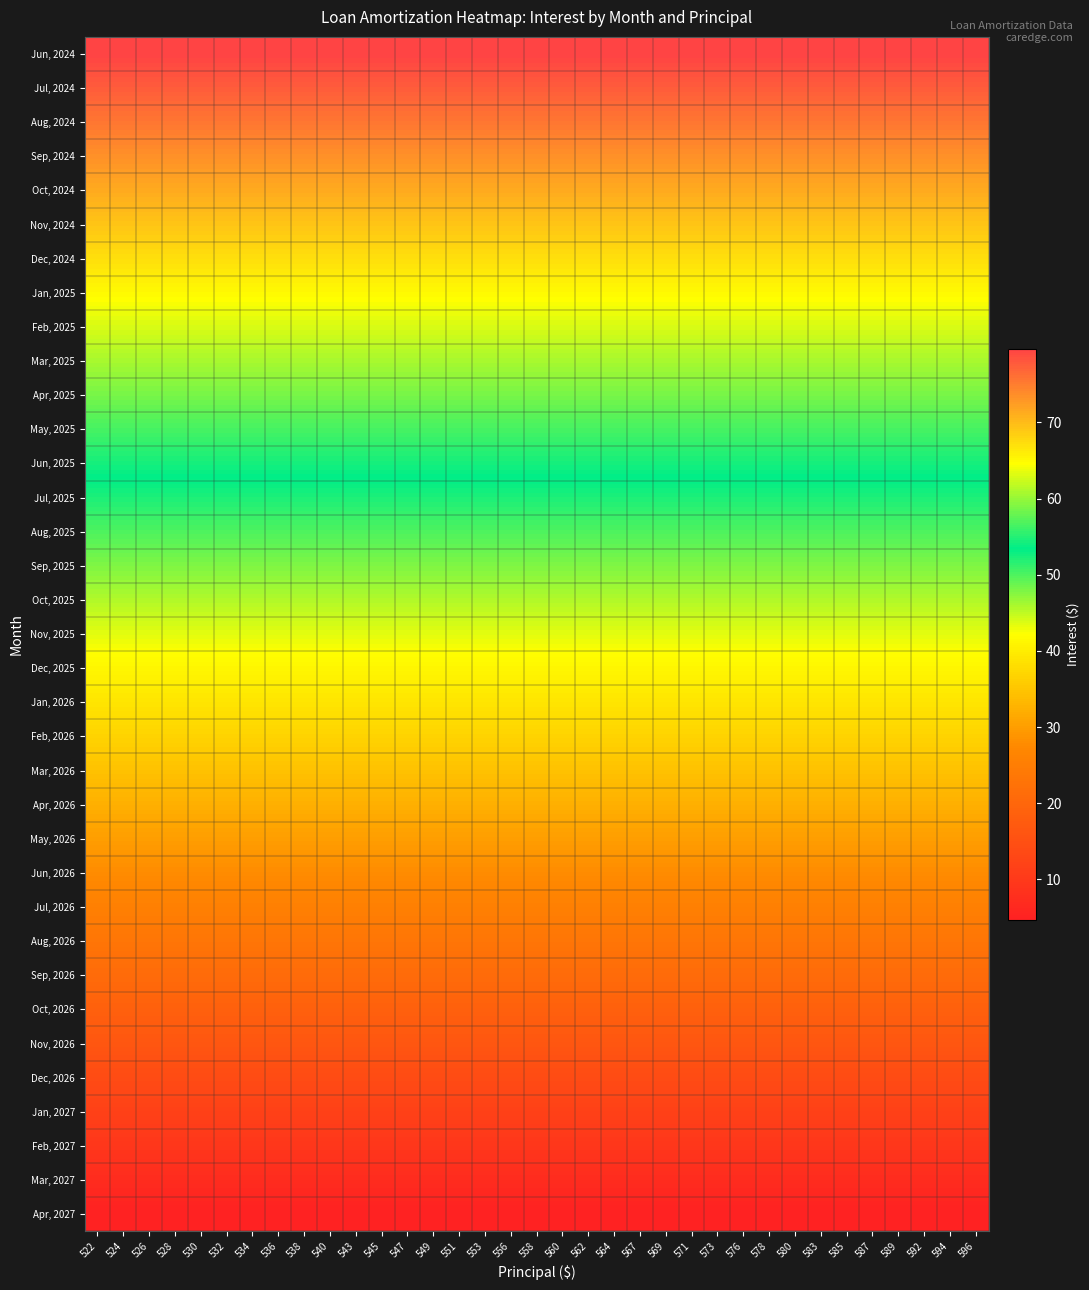

At how many categories does at least one series exceed 76?

35